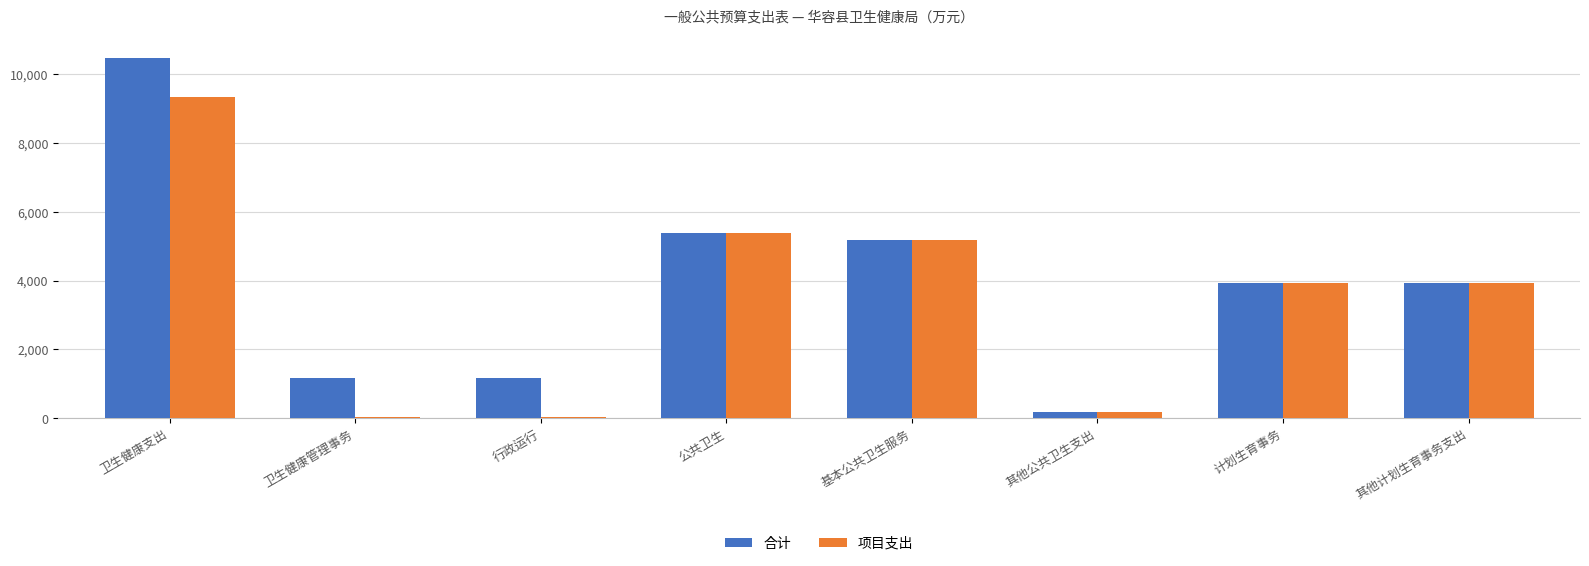

What is the highest value of the 项目支出 series?

9334.8